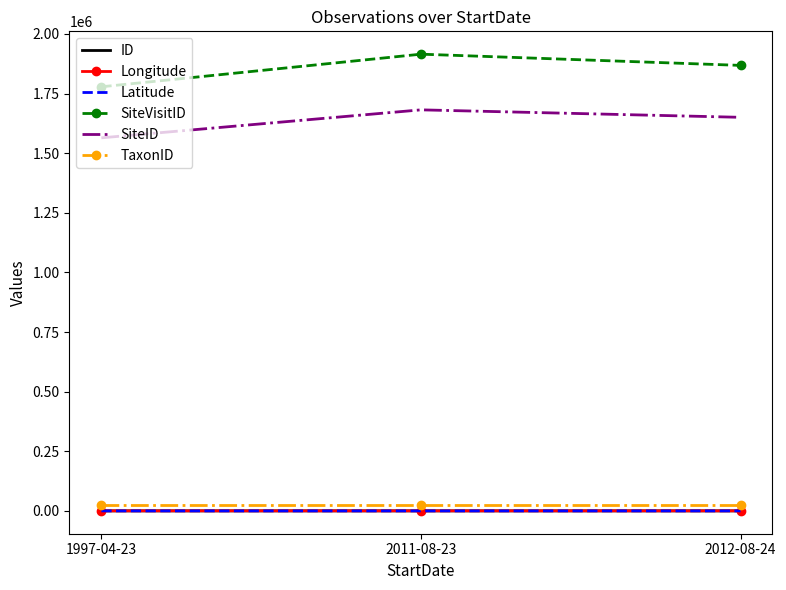

The value of SiteID at 2012-08-24 is 539085.5. True or false?

False